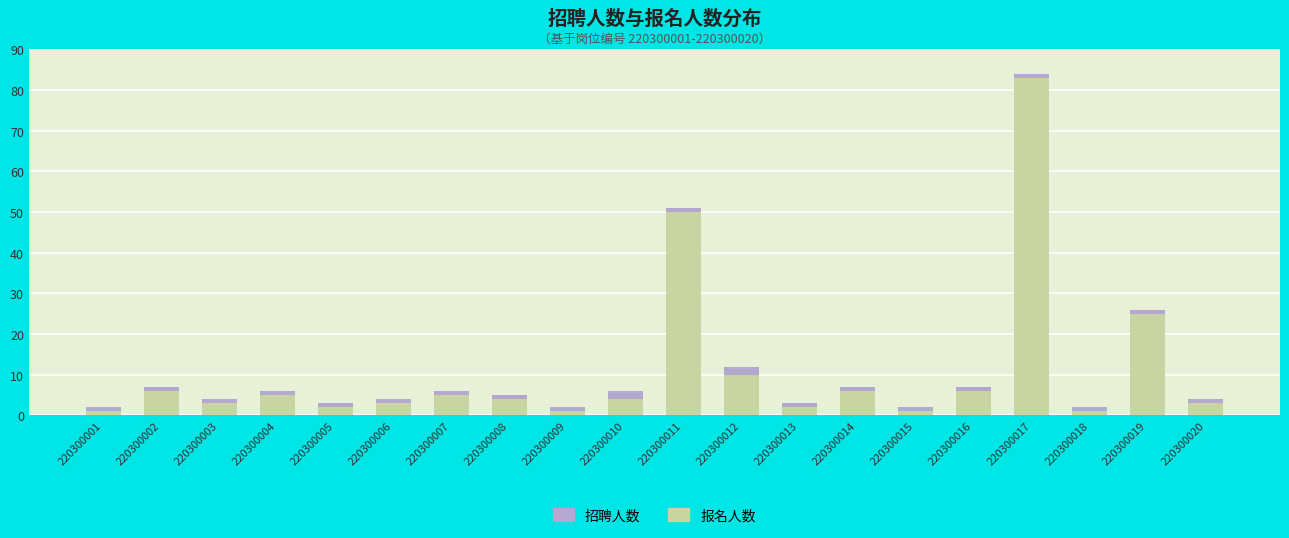

What is the average value of the 报名人数 series?

11